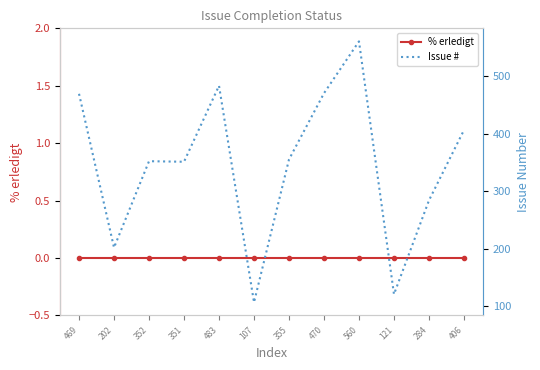

At which label is Issue # closest to 333?

351